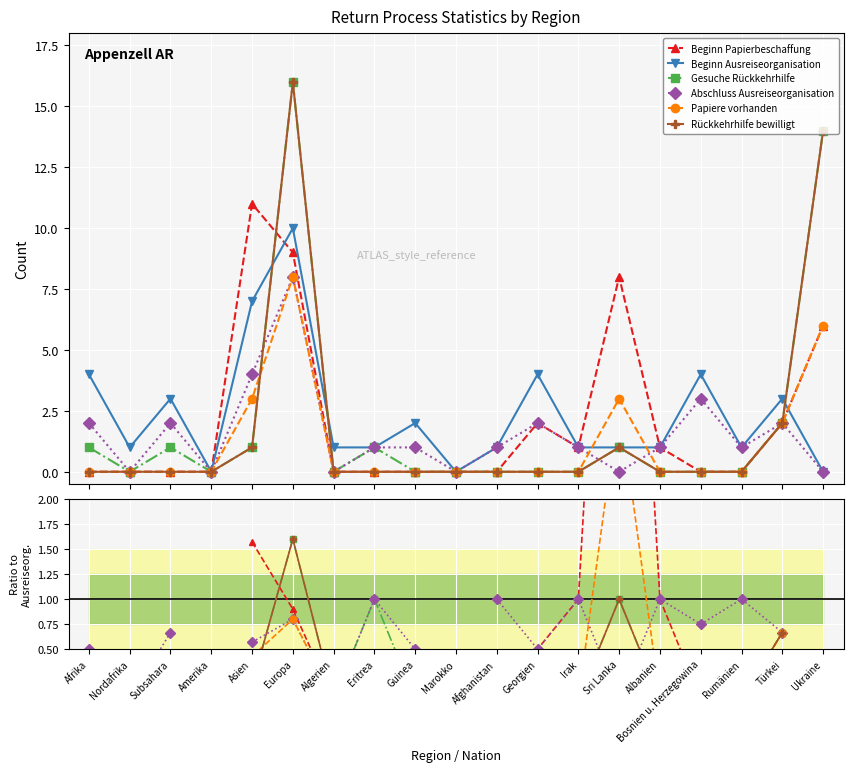

What is the spread (max minus min) of values at Bosnien u. Herzegowina?

4.0